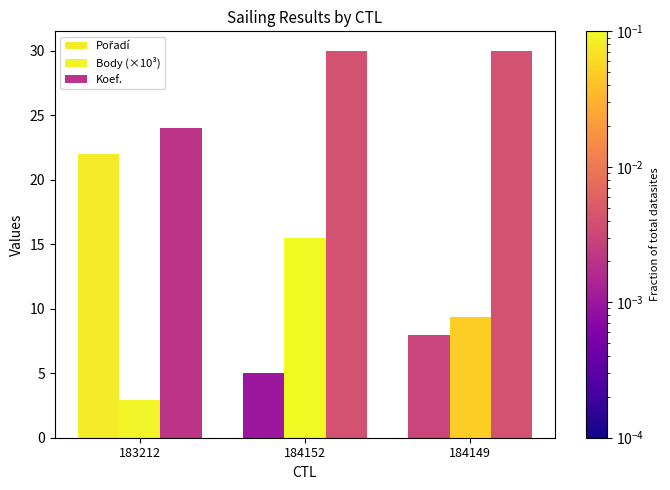

List the labels in order of Pořadí value, smallest first.

184152, 184149, 183212